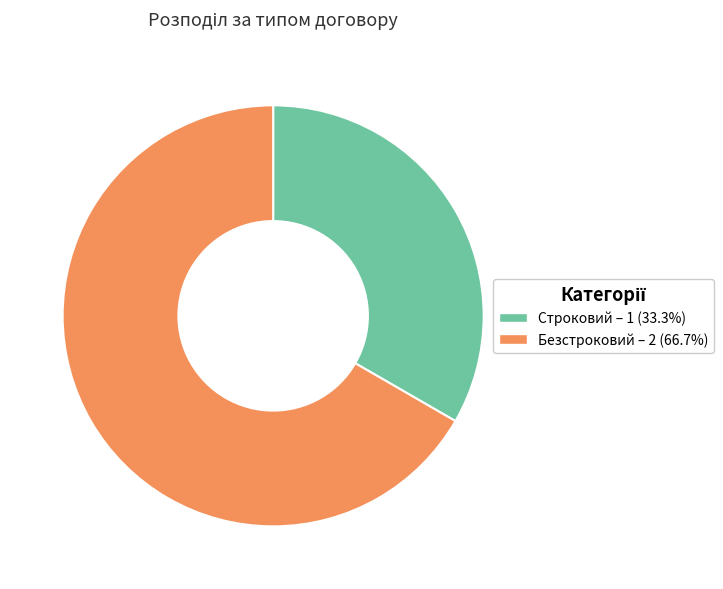

Does Строковий – 1 (33.3%) account for over 50% of the chart?

No